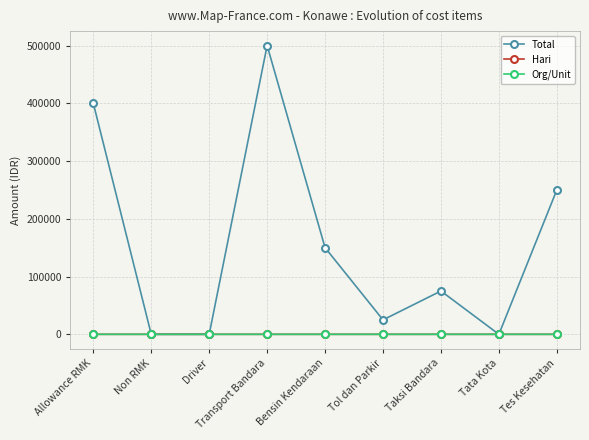

What is the value of the Org/Unit point at the 9th from the left?

1